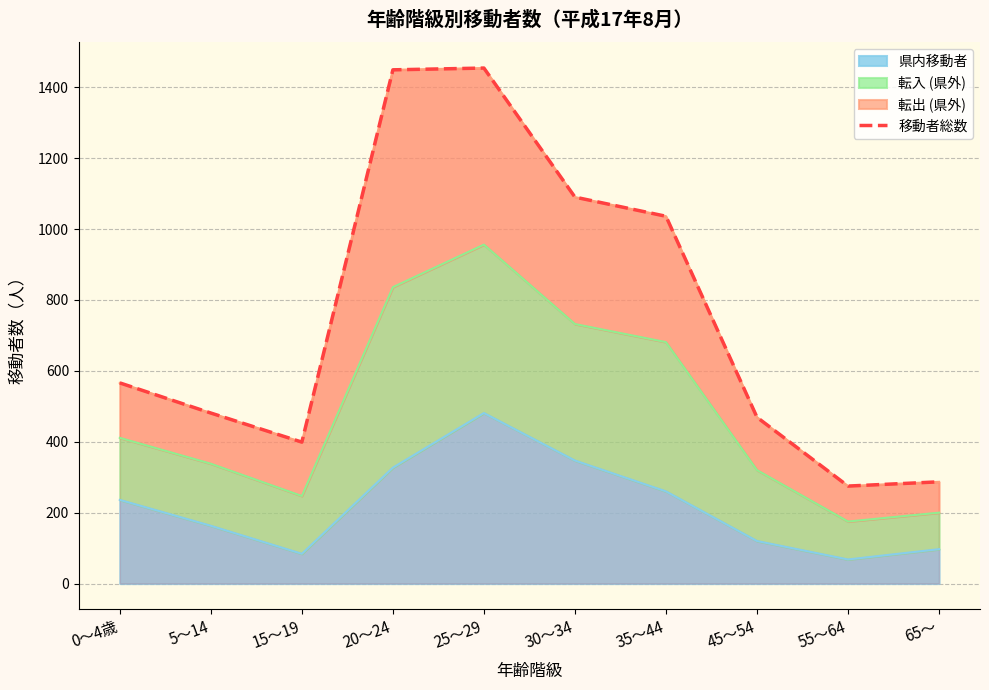

Reading right to left, extract all data points from this chart.

65～=287	55～64=275	45～54=469	35～44=1036	30～34=1090	25～29=1454	20～24=1449	15～19=399	5～14=481	0～4歳=566